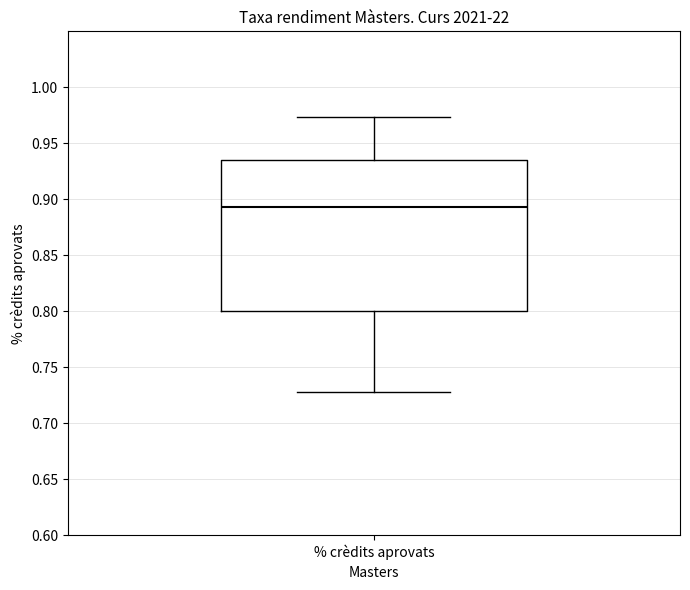

Transcribe this box plot: give where the median line is, the range the box spans, and where the two whiskers end, as read against the y-axis. The values are not printed on the chart, so give them approximately, as read against the axis.

median 0.895, box 0.800 to 0.935, whiskers 0.730 to 0.975